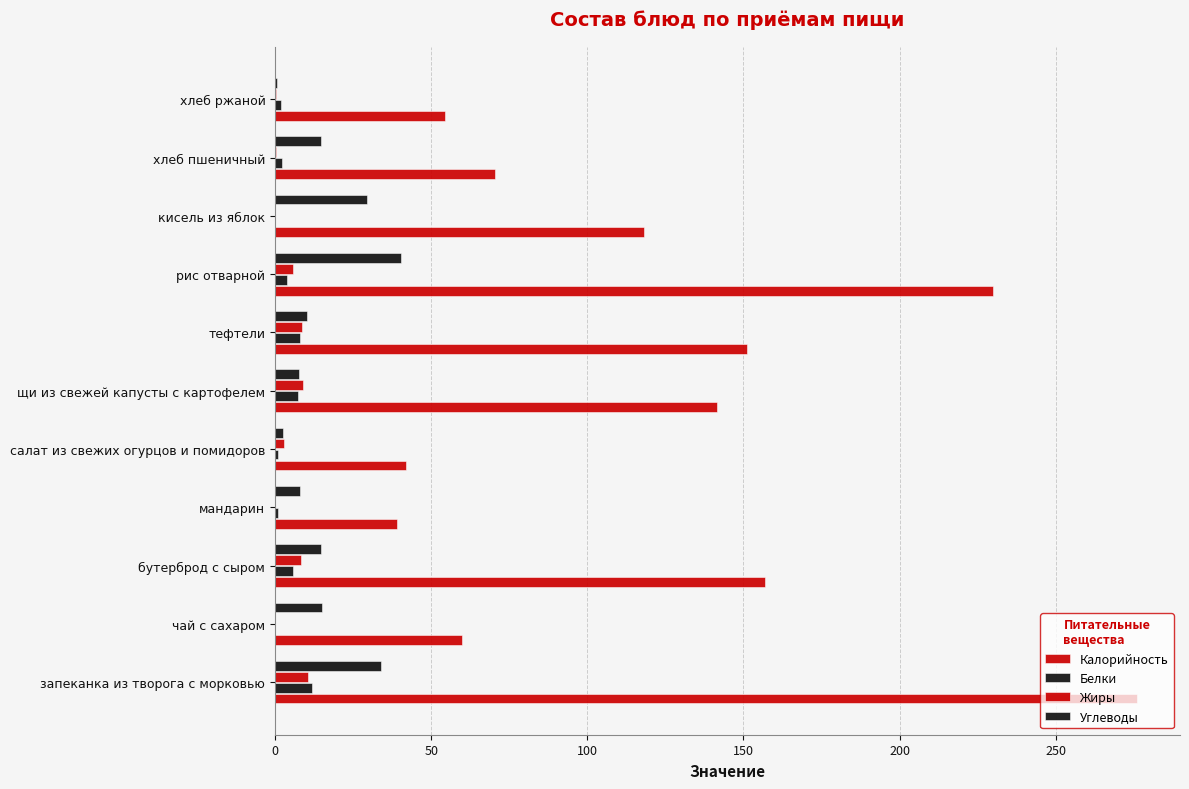

What is the average value of the Калорийность series?

121.8